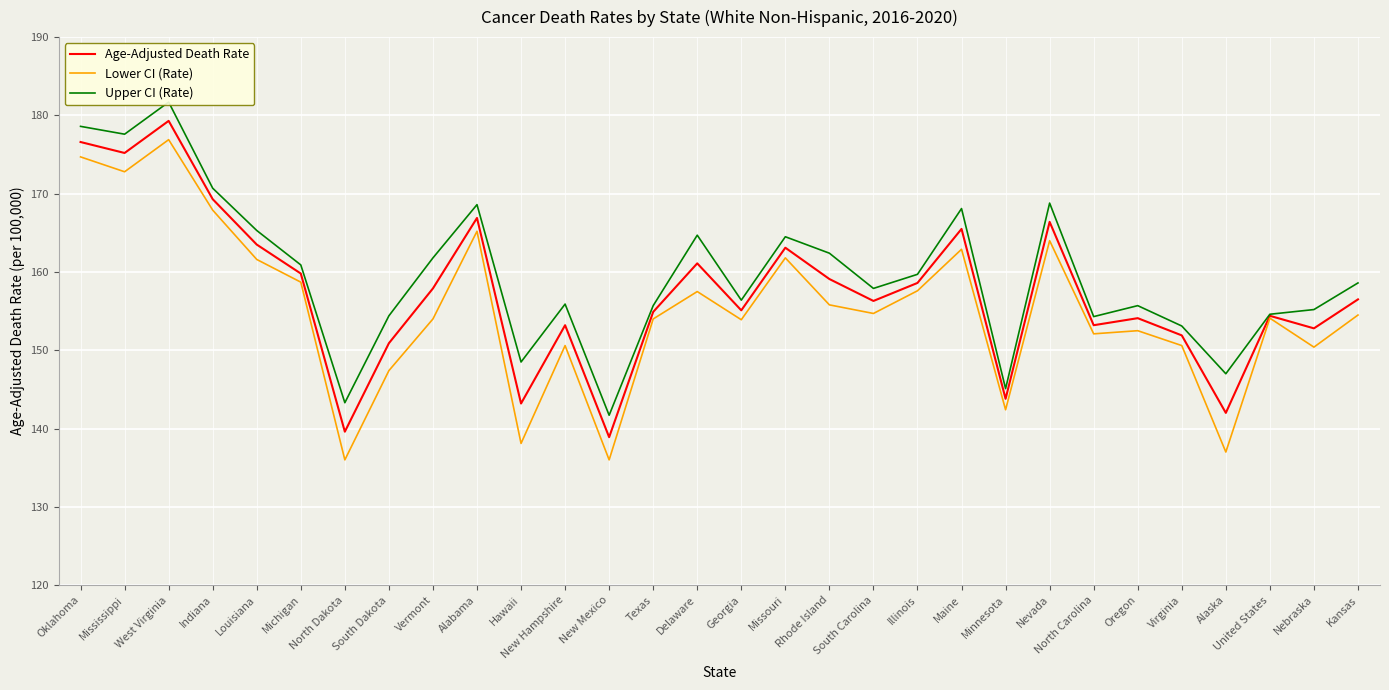

How many lines are shown in the chart?

3